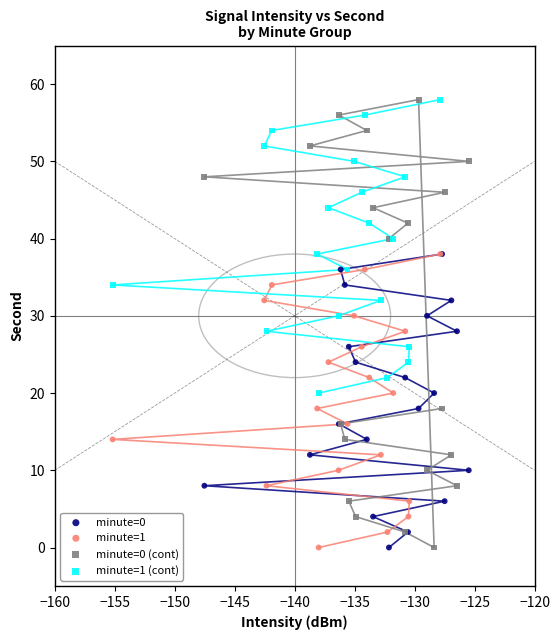

Which series has the widest spread of Y values?

minute=0 (cont)